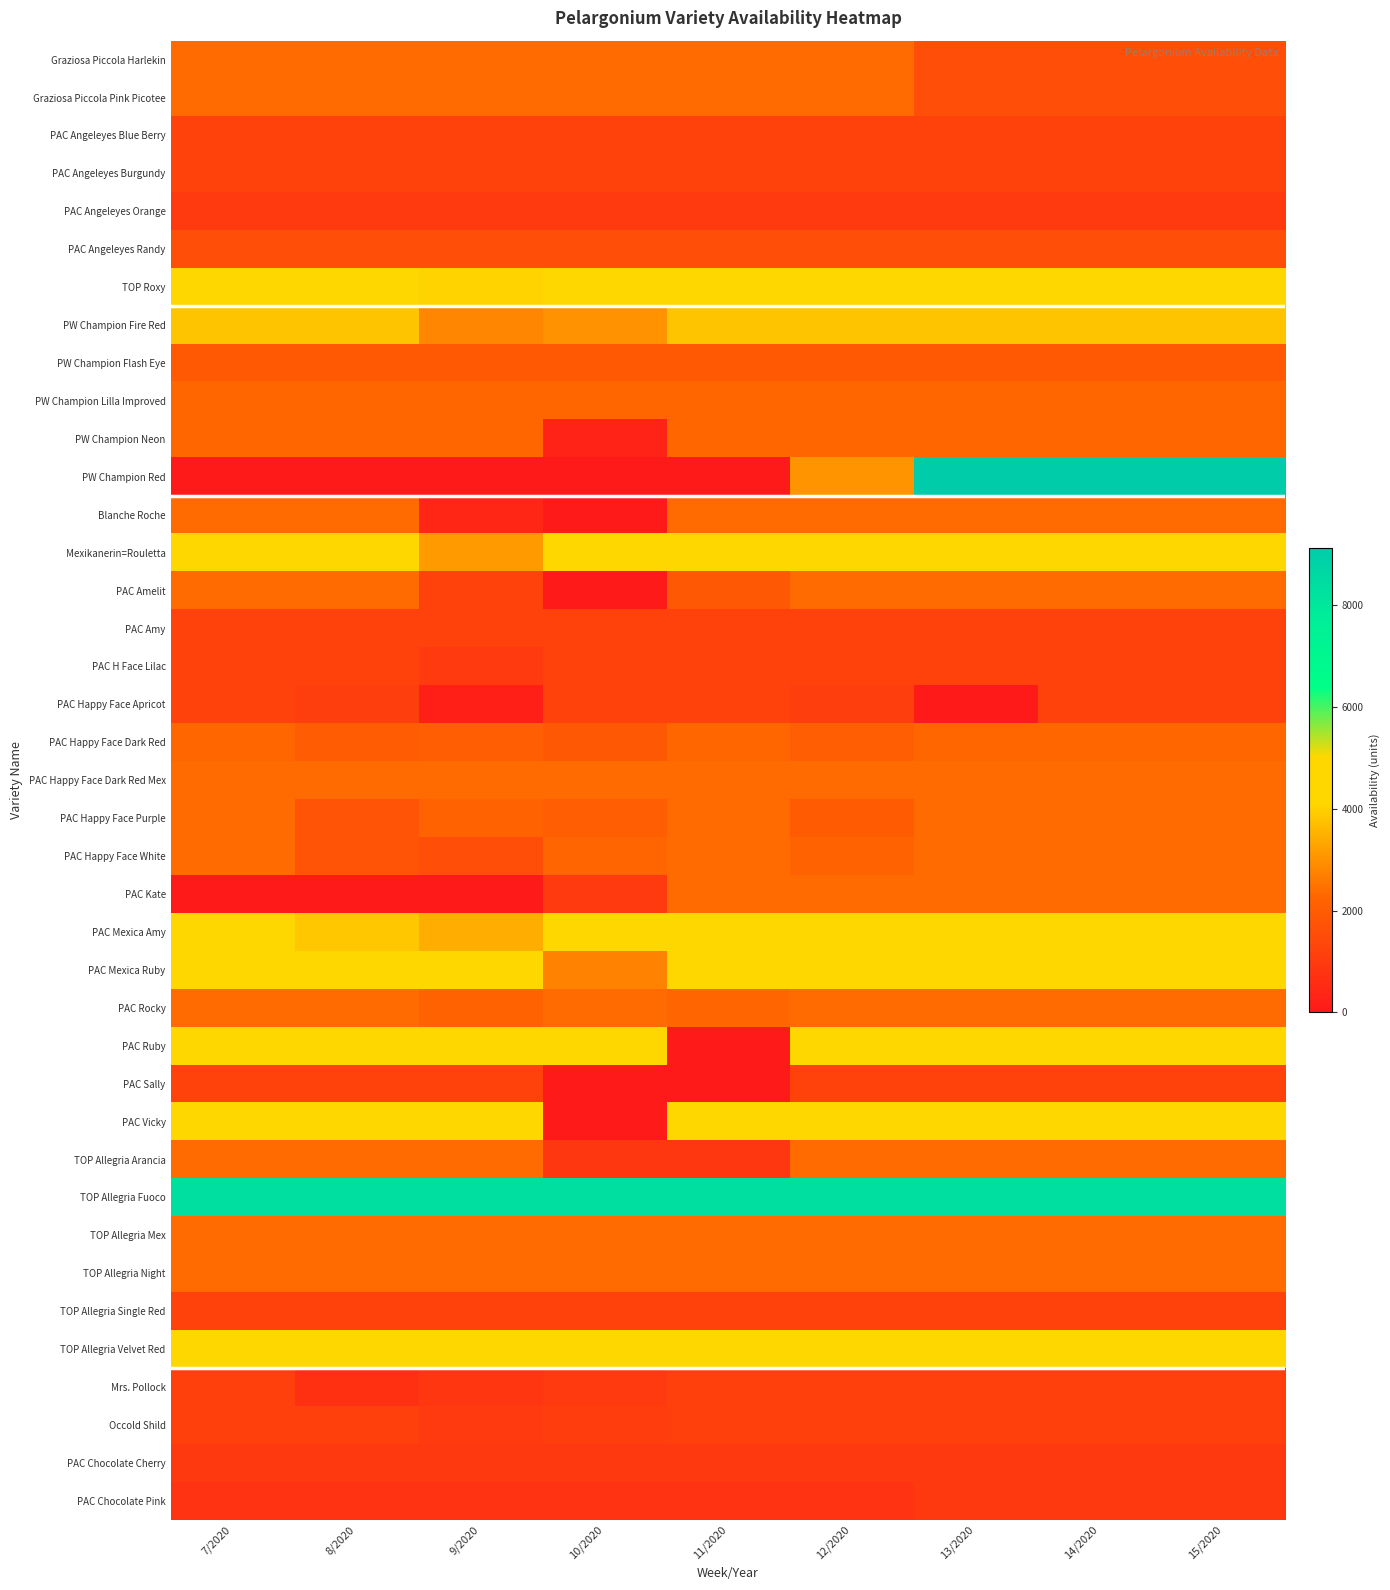

List the series in order of their peak value, highest first.

PW Champion Red, TOP Allegria Fuoco, TOP Roxy, Mexikanerin=Rouletta, PAC Mexica Amy, PAC Mexica Ruby, PAC Ruby, PAC Vicky, TOP Allegria Velvet Red, PW Champion Fire Red, Graziosa Piccola Harlekin, Graziosa Piccola Pink Picotee, Blanche Roche, PAC Amelit, PAC Happy Face Dark Red Mex, PAC Happy Face Purple, PAC Happy Face White, PAC Kate, PAC Rocky, TOP Allegria Arancia, TOP Allegria Mex, TOP Allegria Night, PW Champion Lilla Improved, PW Champion Neon, PAC Happy Face Dark Red, PW Champion Flash Eye, PAC Angeleyes Randy, PAC Angeleyes Blue Berry, PAC Angeleyes Burgundy, PAC Amy, PAC H Face Lilac, PAC Happy Face Apricot, PAC Sally, TOP Allegria Single Red, Mrs. Pollock, Occold Shild, PAC Angeleyes Orange, PAC Chocolate Cherry, PAC Chocolate Pink